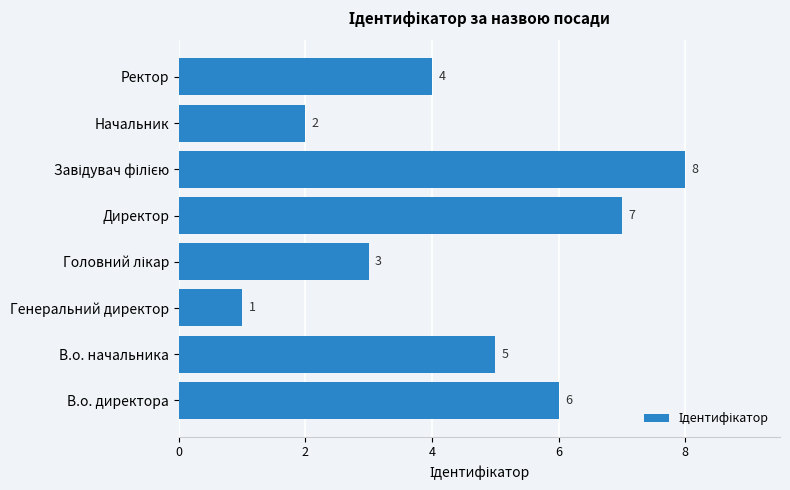

Reading bottom to top, transcribe all the data shown in this chart.

6	5	1	3	7	8	2	4